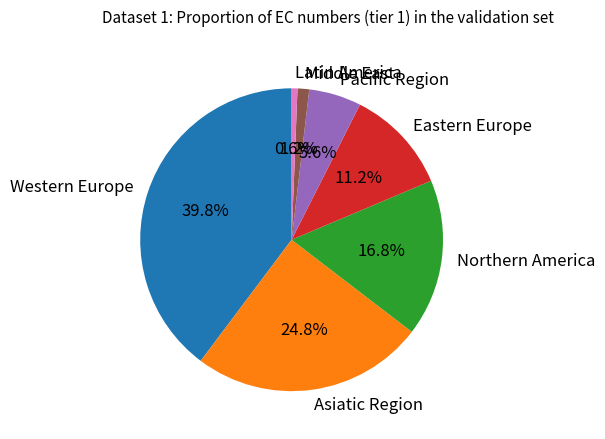

What percentage is the Middle East slice, to the nearest percent?

1%